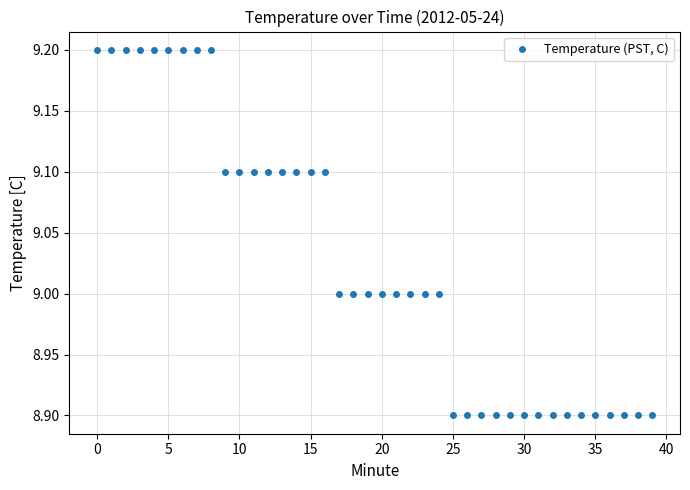

What is the sum of all values?

361.1